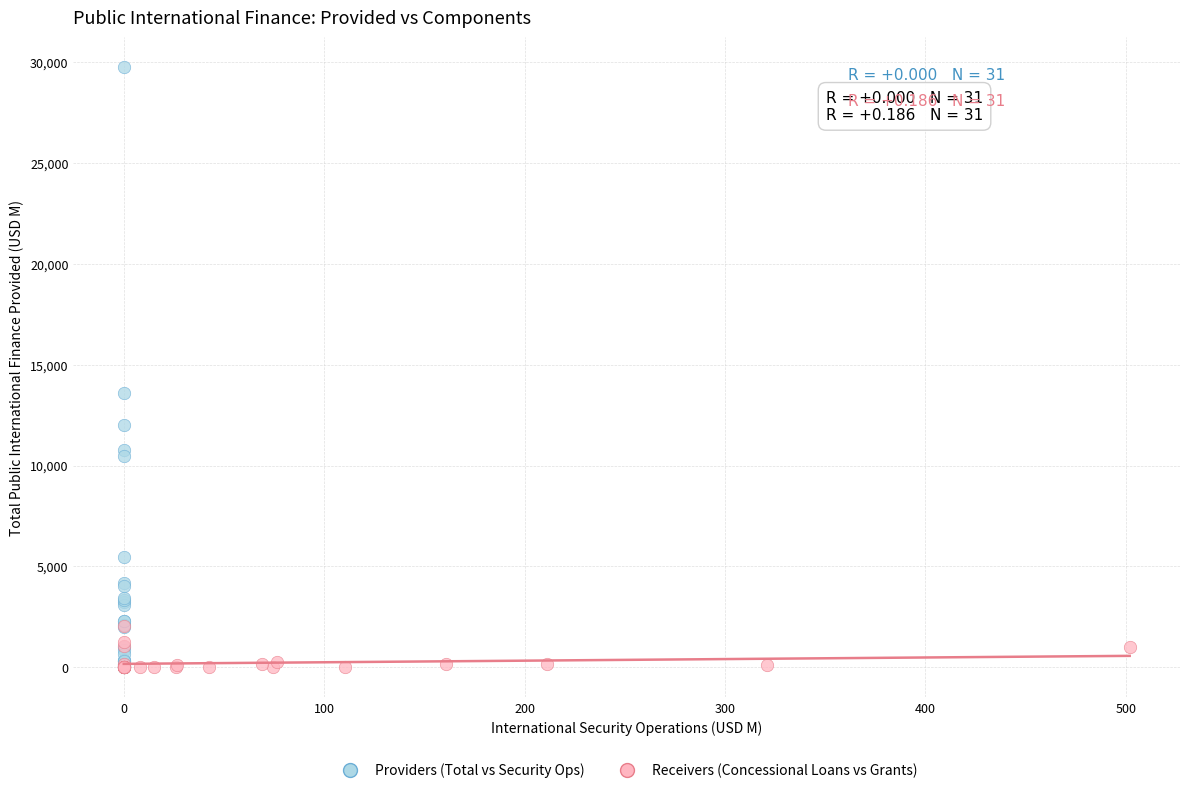

Which series has the widest spread of Y values?

Providers (Total vs Security Ops)